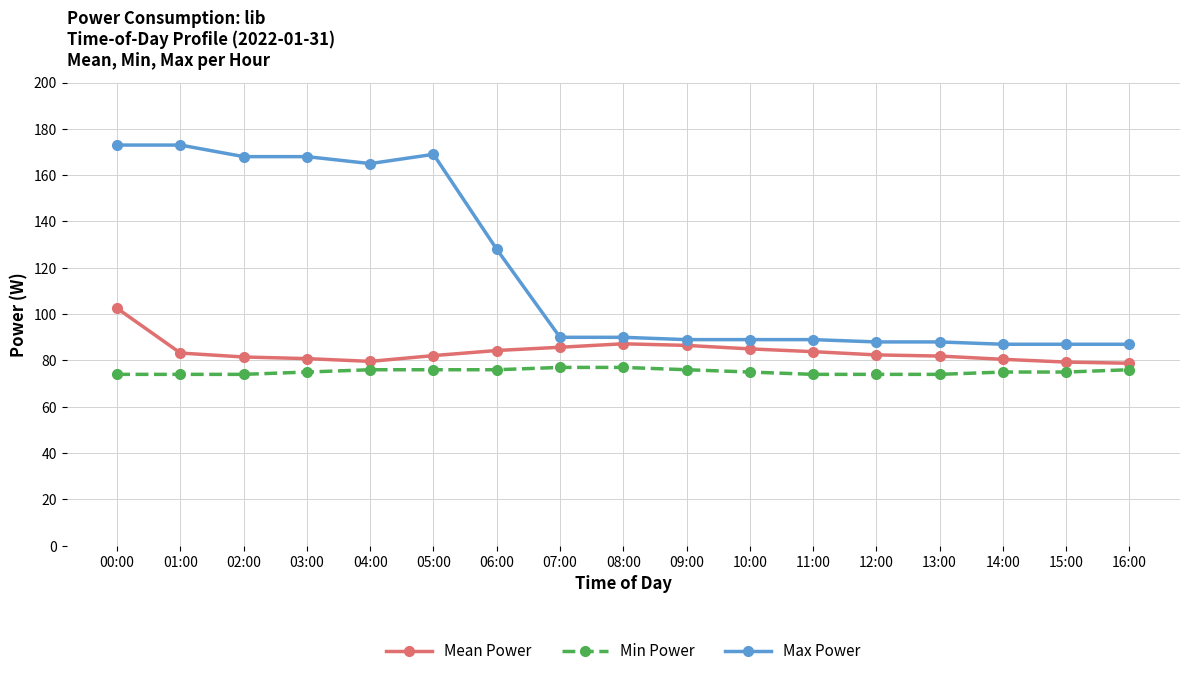

True or false: Mean Power and Min Power intersect in this chart.

False